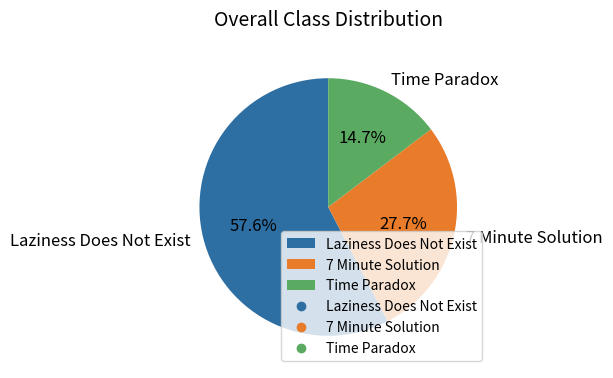

What percentage do 7 Minute Solution and Time Paradox together represent?

42.4%